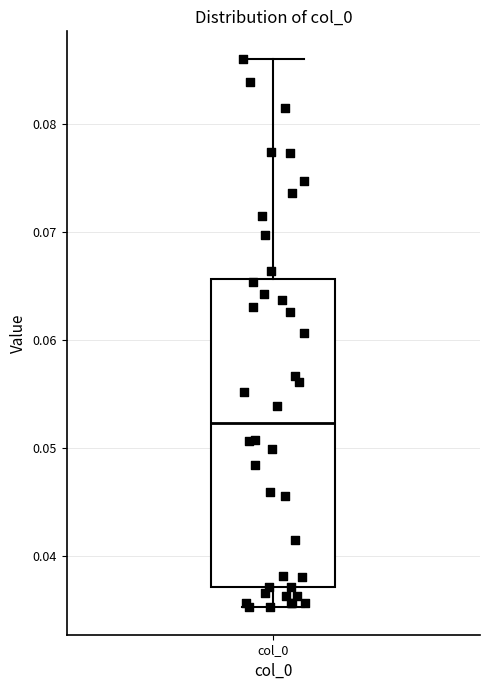

Read this box plot against the y-axis: the position of the median line, the range covered by the box, and the ends of both whiskers. The values are not printed on the chart, so give them approximately, as read against the axis.

median 0.052, box 0.037 to 0.066, whiskers 0.035 to 0.086